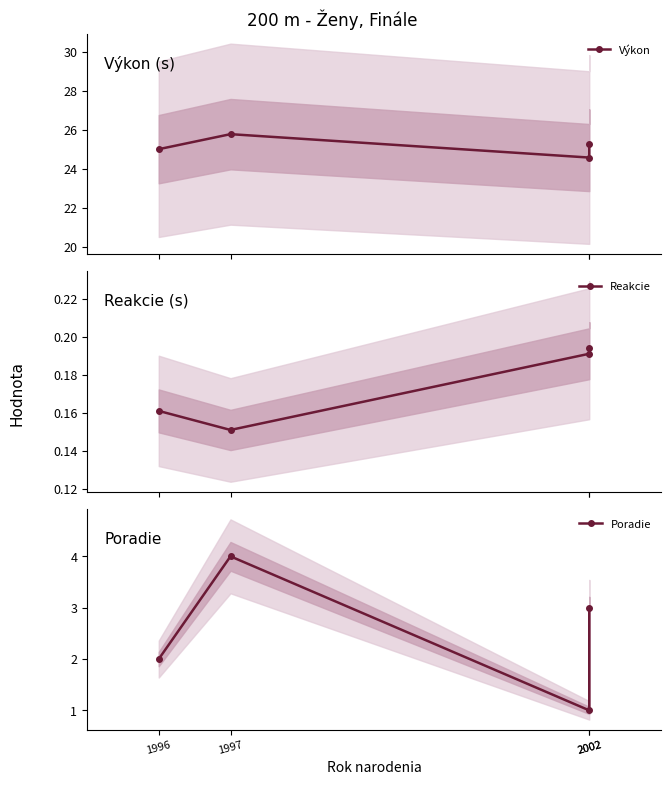

What is the difference between the Výkon values at 2002 and 2002?

0.7